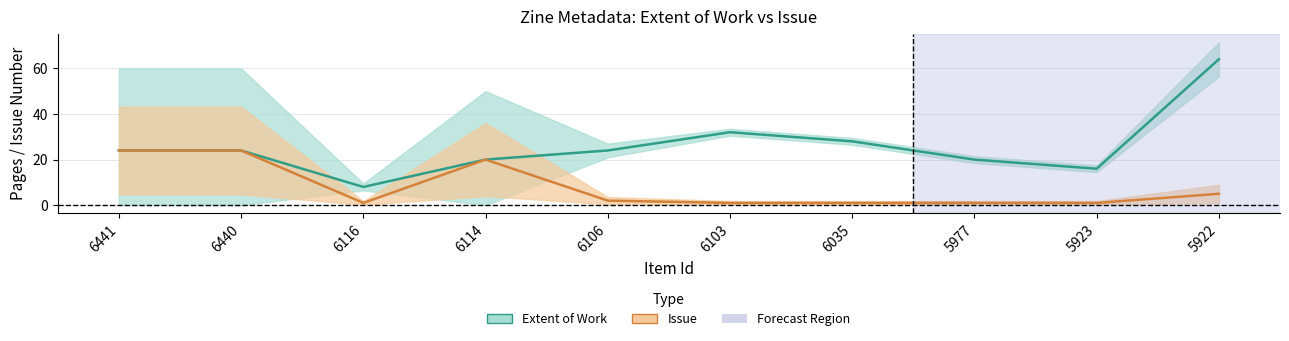

What is the difference between the second highest and second lowest values in the Issue series?

23